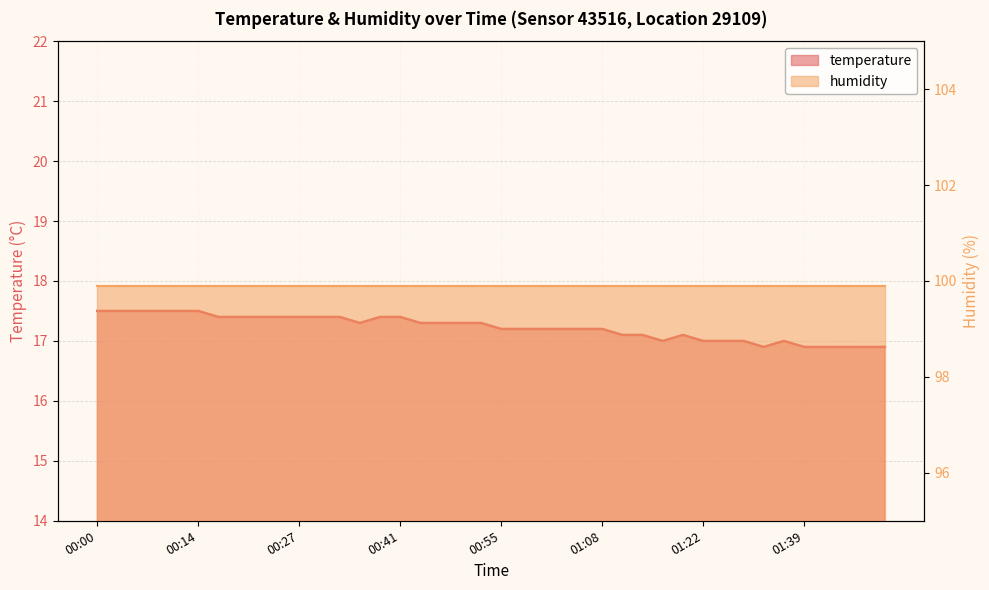

Is it true that the value at 00:14 is 23.7?

False